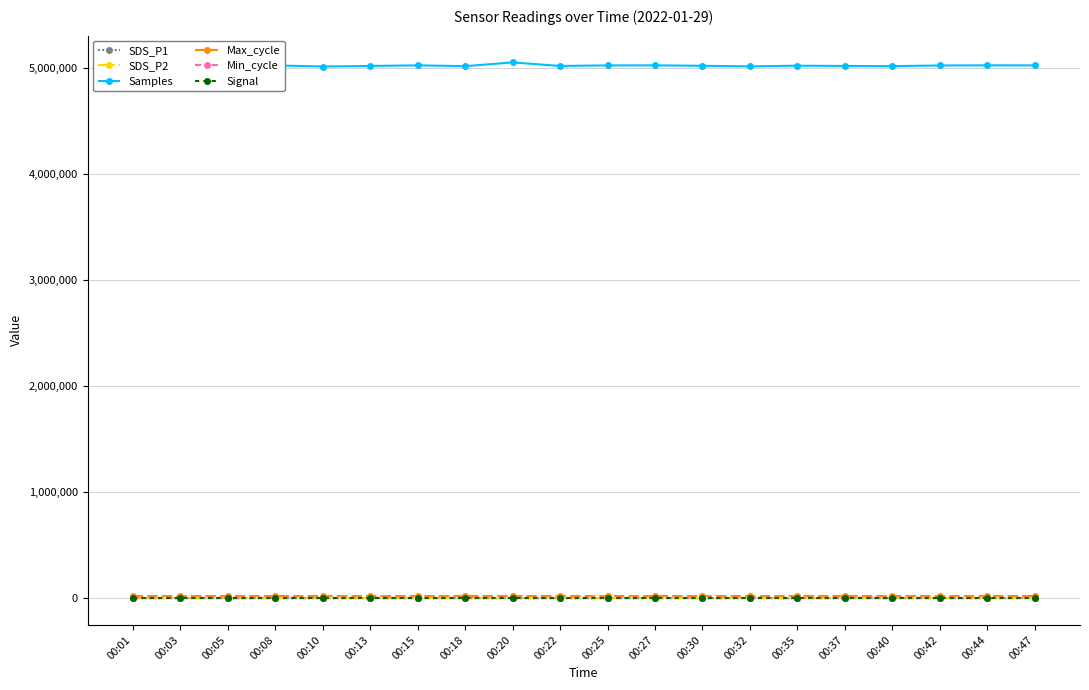

What is the value of the Samples point at the 8th from the left?

5017780.0